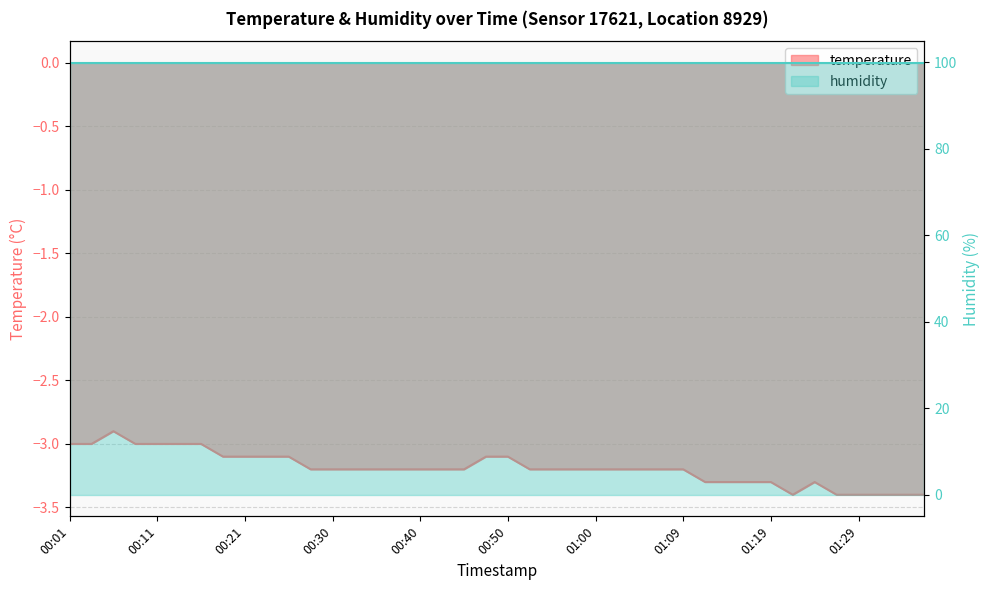

How many values exceed -3?

1